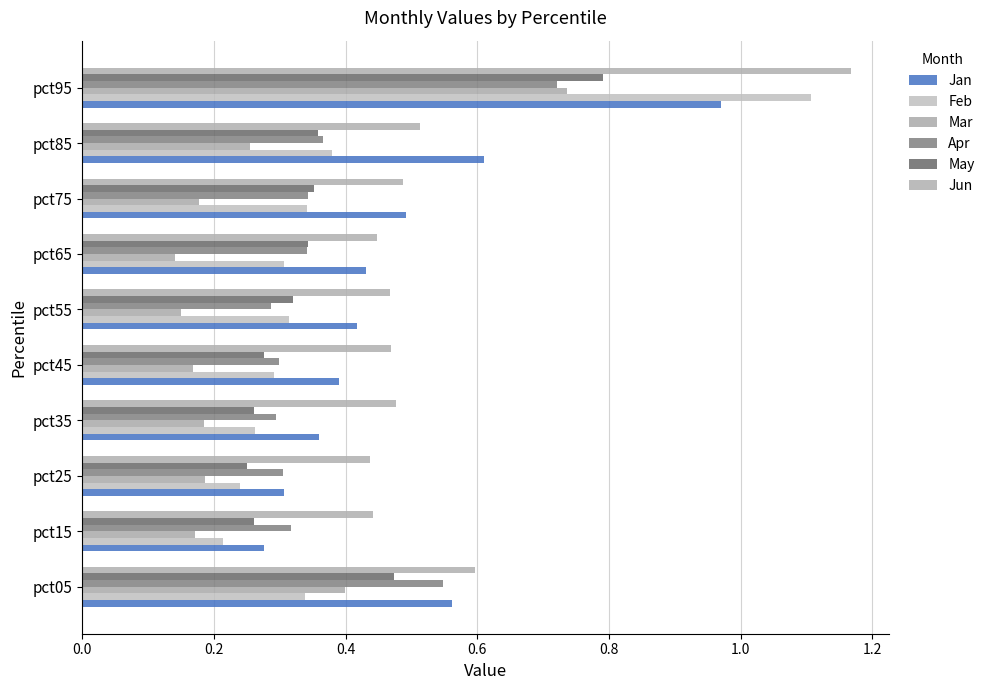

How many categories are shown in the chart?

10